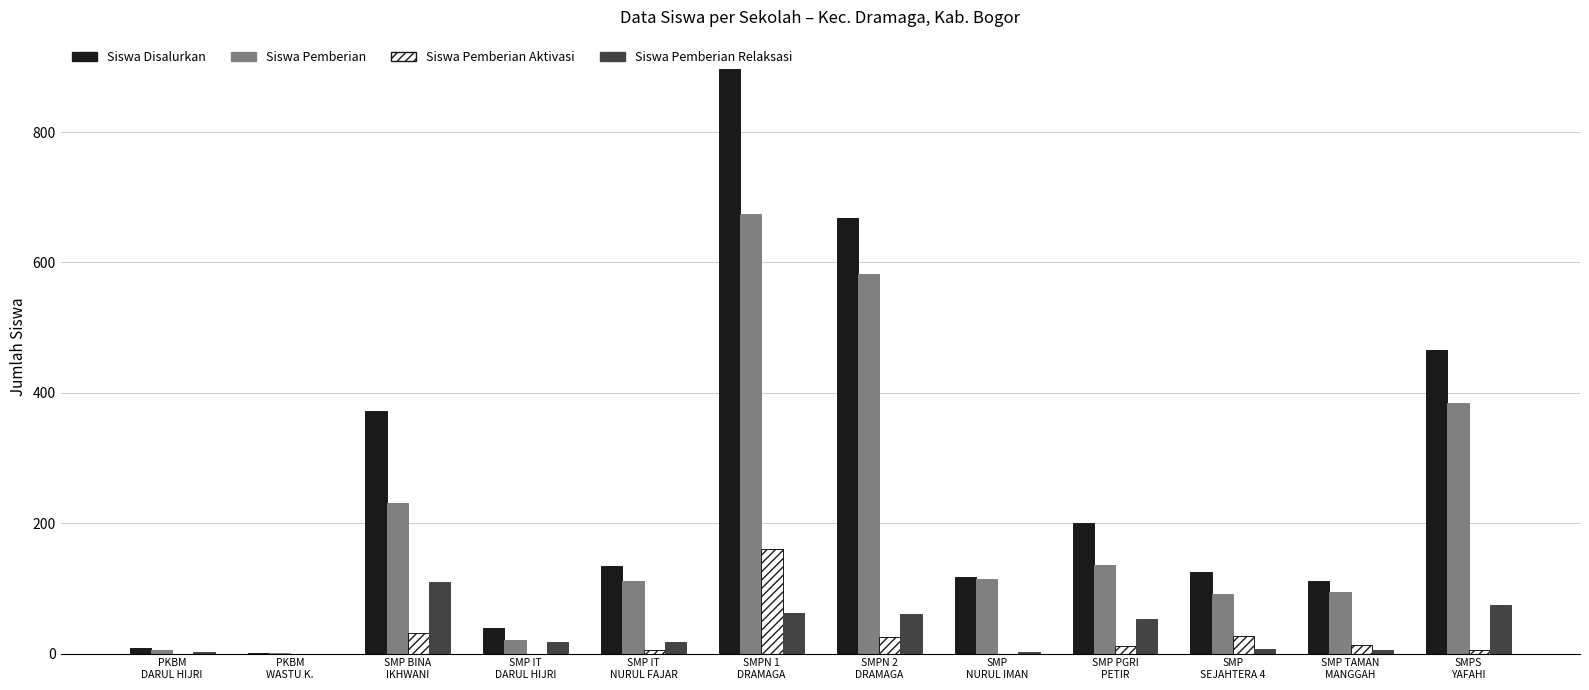

Is the value of Siswa Pemberian Relaksasi at SMP
SEJAHTERA 4 greater than the value of Siswa Pemberian at SMP PGRI
PETIR?

No